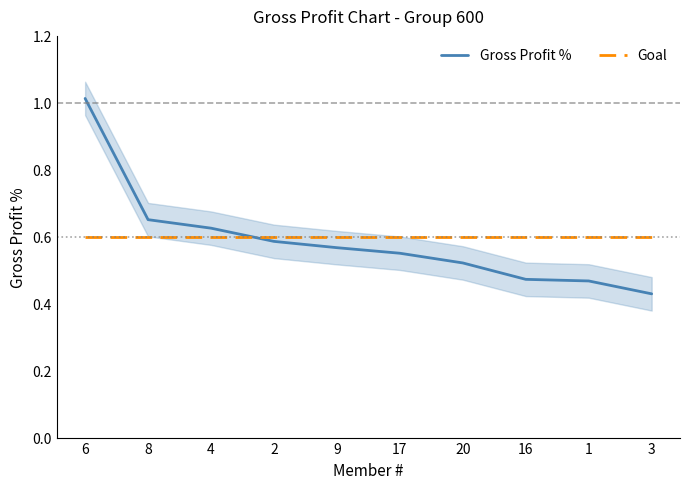

How many lines are shown in the chart?

2